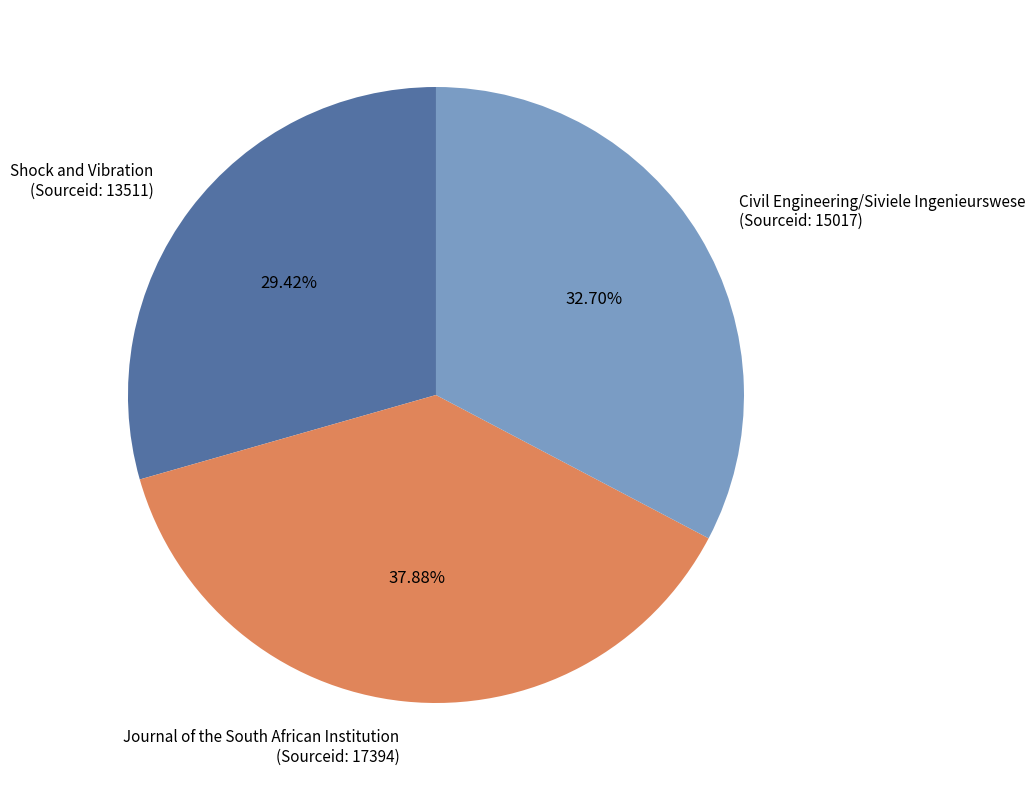

What is the largest slice in the pie chart?

Journal of the South African Institution (Sourceid: 17394)